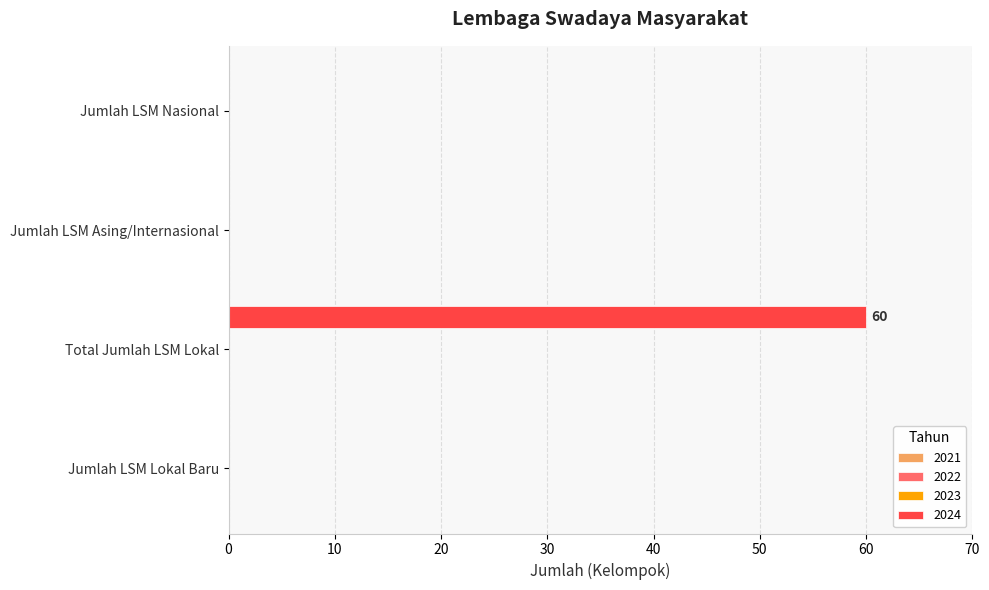

Count the number of categories in the chart.

4